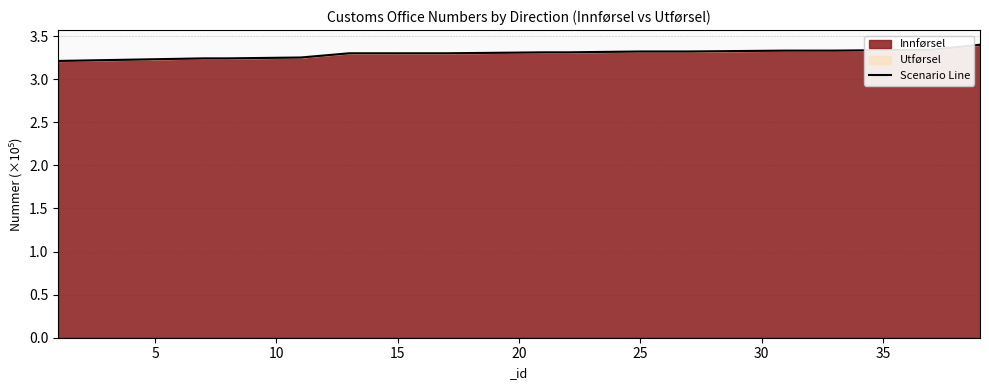

What is the difference between the maximum and minimum values?

0.2